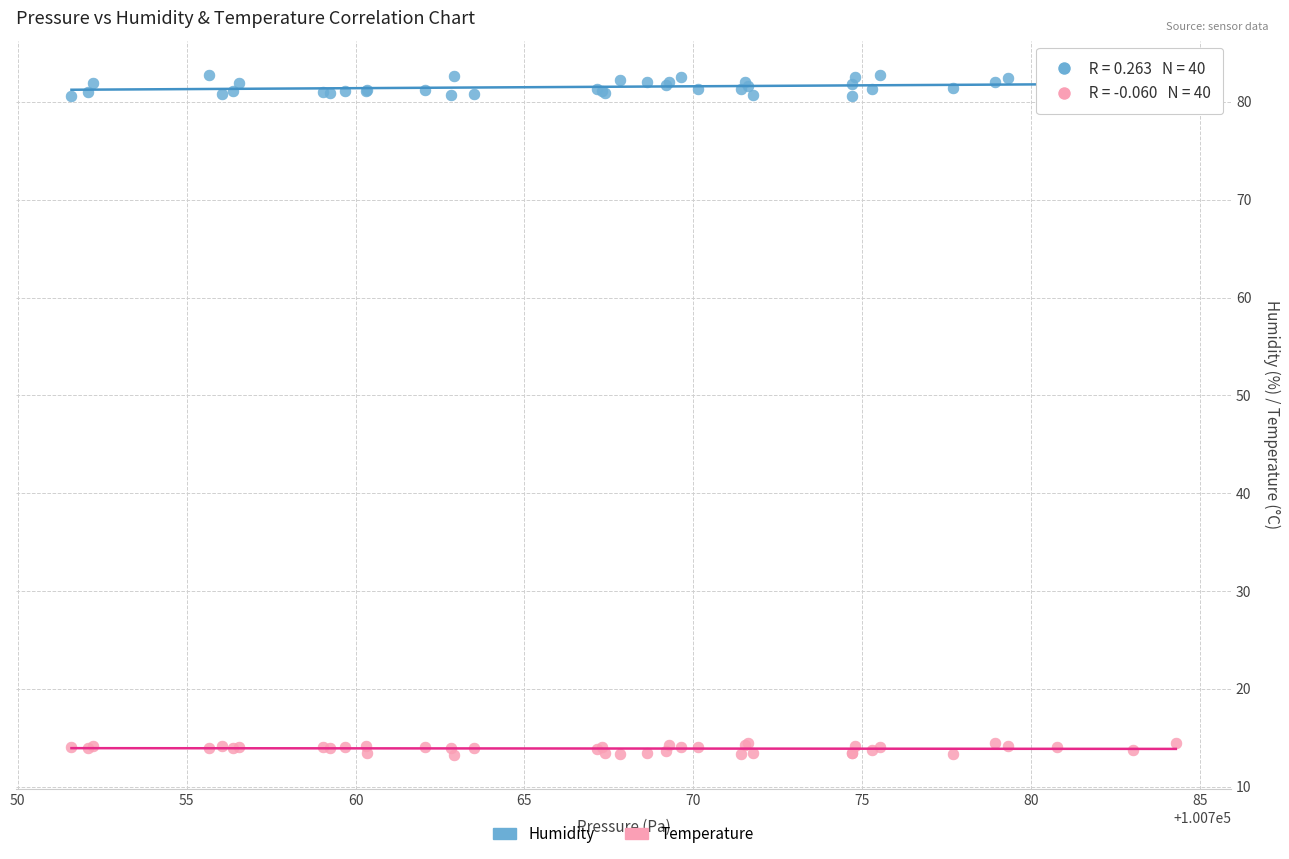

Which series has the widest spread of Y values?

Humidity